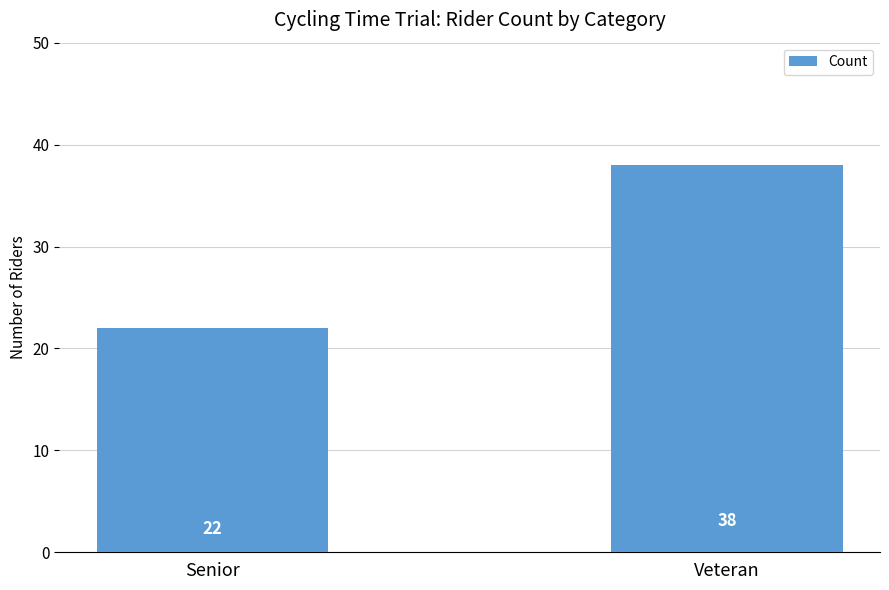

Where is the data nearest to the value 30?

Senior